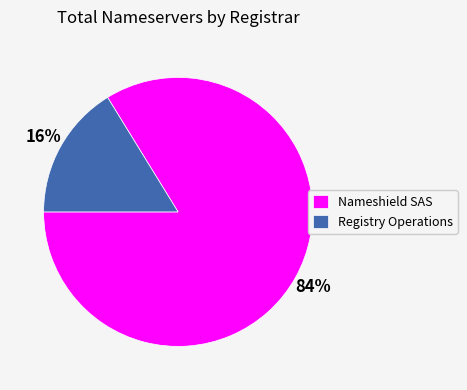

What is the largest slice in the pie chart?

Nameshield SAS